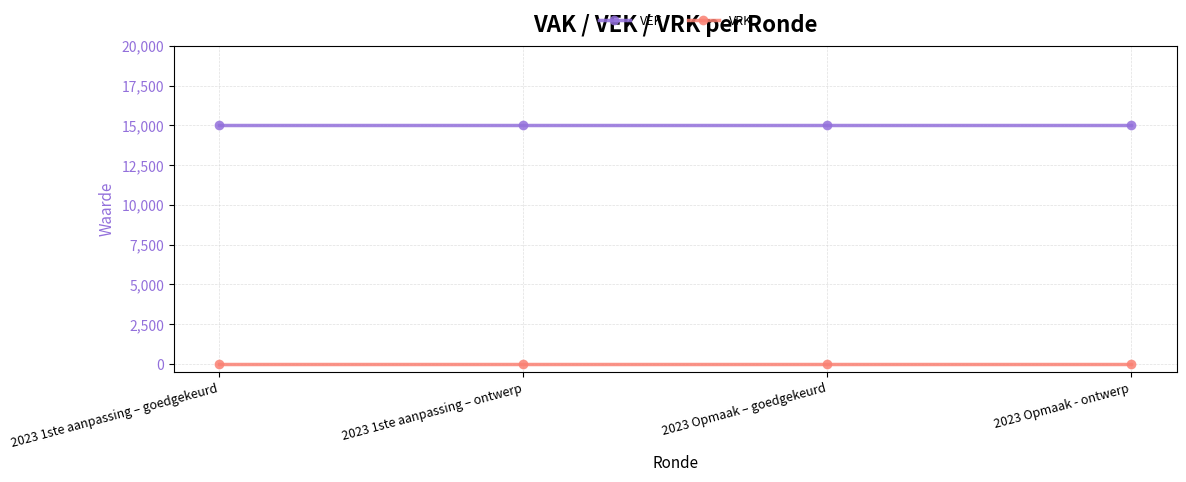

How many lines are shown in the chart?

2